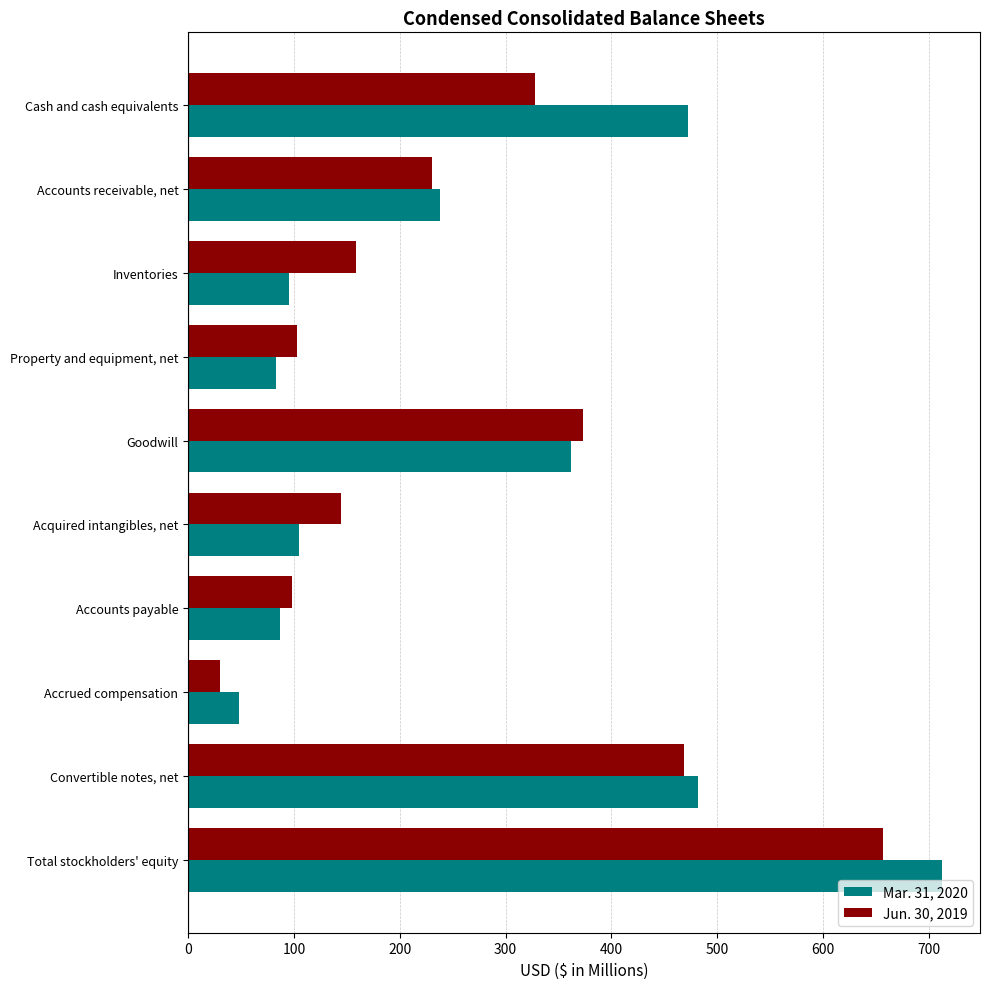

What is the highest value of the Mar. 31, 2020 series?

712.9